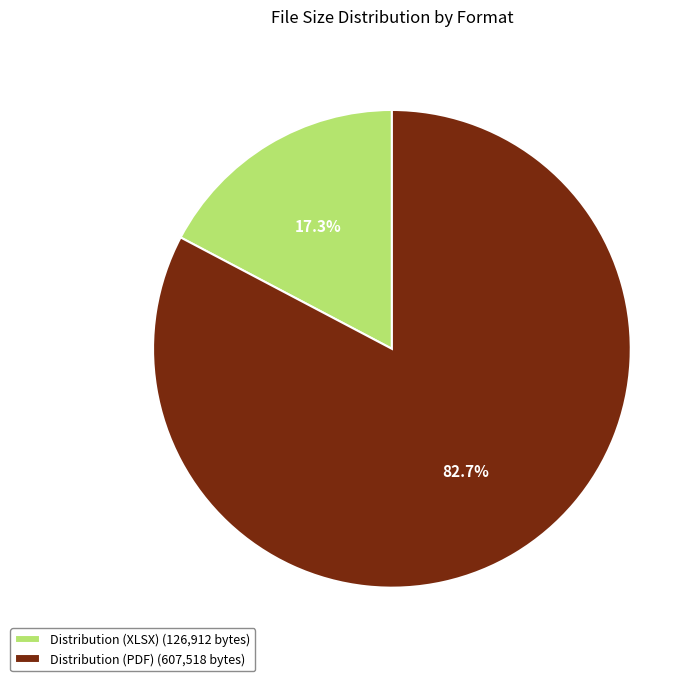

Approximately how many times larger is the value at Distribution (PDF) compared to Distribution (XLSX)?

4.8